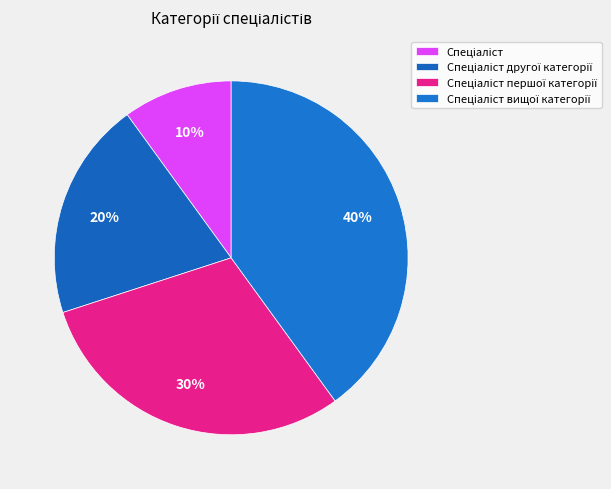

Count the number of slices in the pie.

4